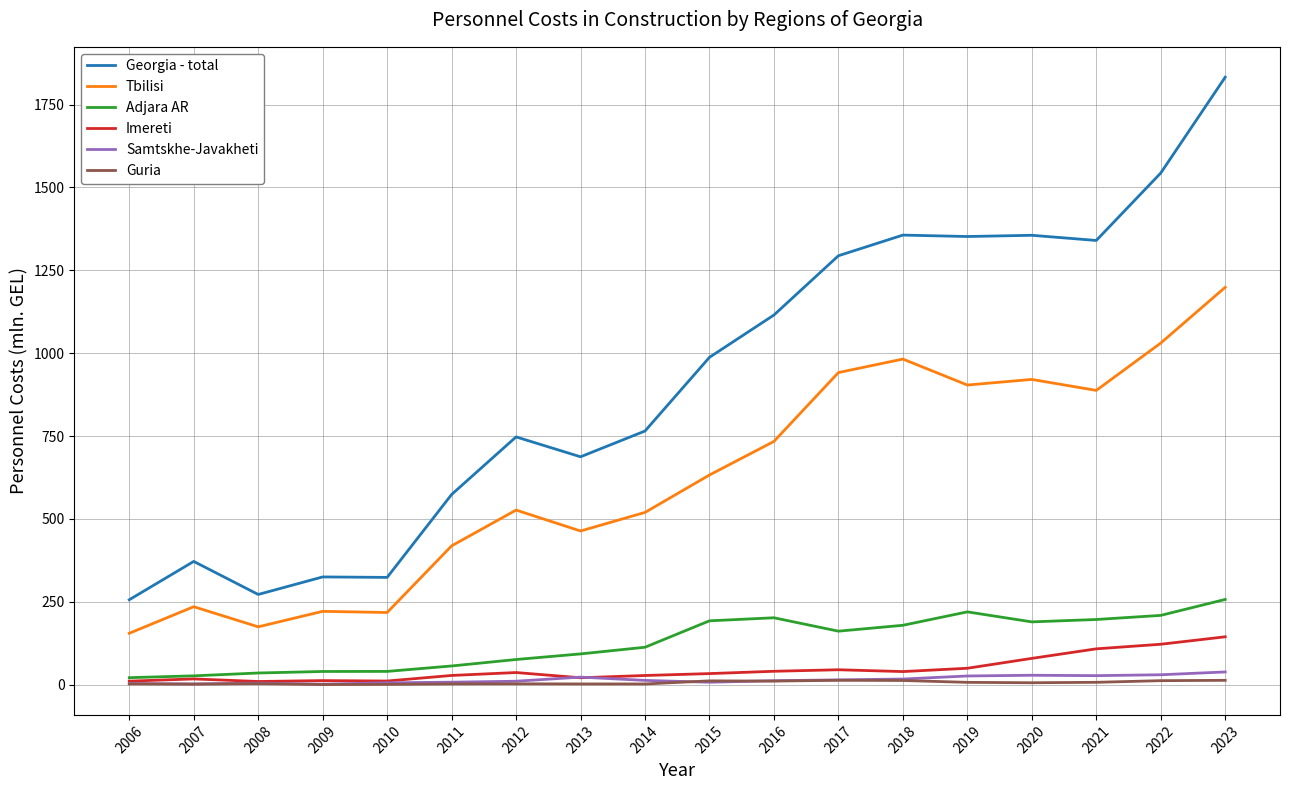

Between 2009 and 2023, which series saw the biggest shift?

Georgia - total